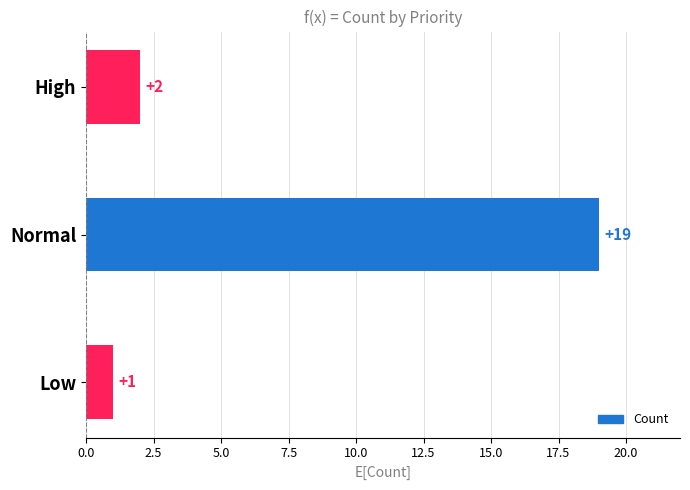

Where is the data nearest to the value 10?

High